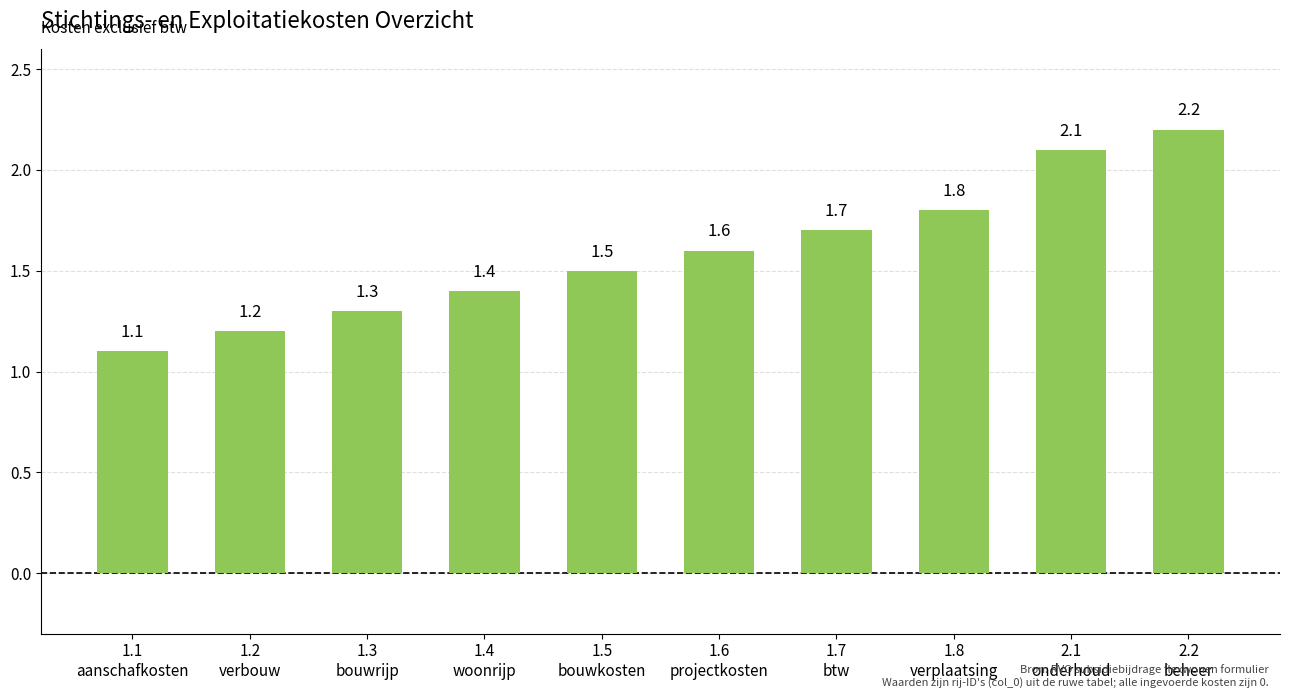

Between 2.2
beheer and 1.4
woonrijp, which is larger?

2.2
beheer